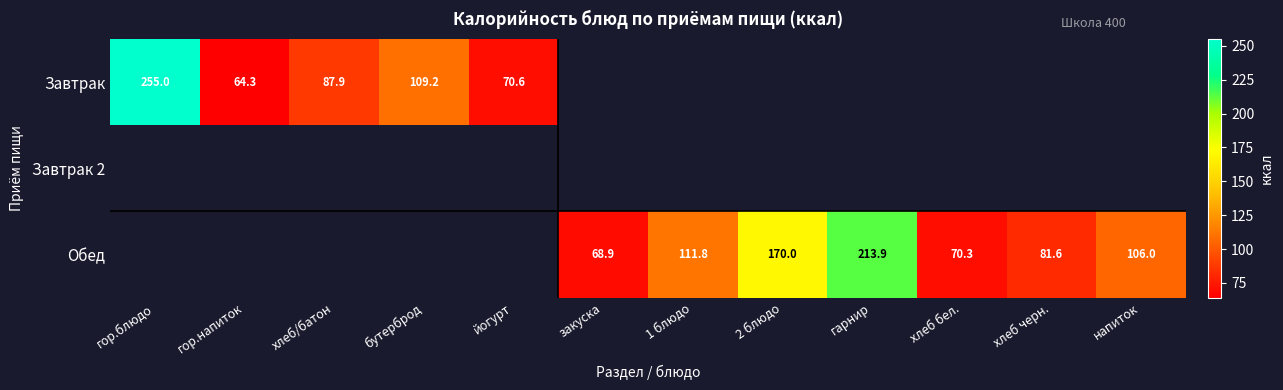

Which label corresponds to the smallest value in the chart?

гор.напиток